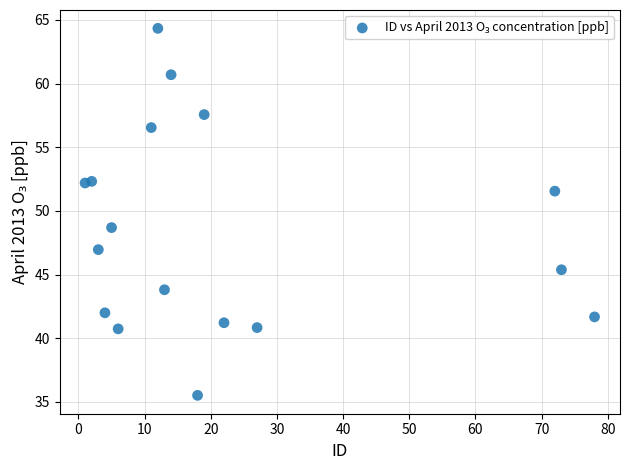

What is the range of X values (max minus min)?

77.0